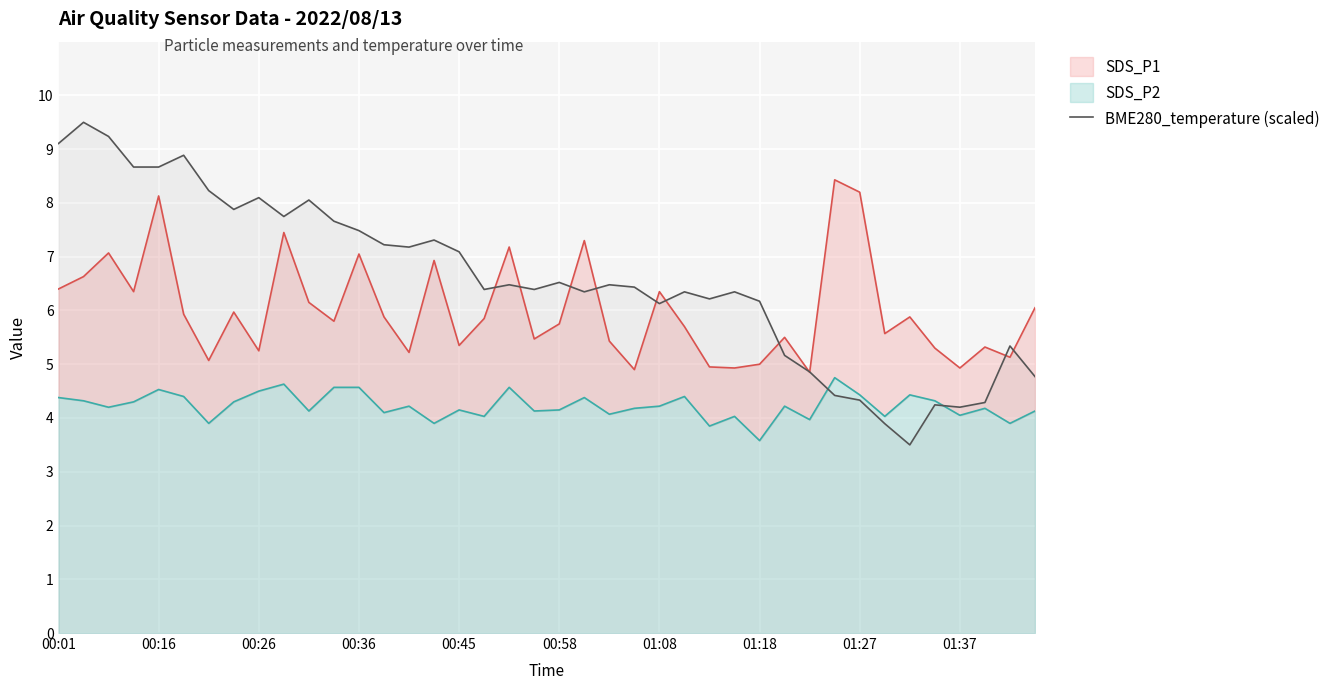

The value of BME280_temperature (scaled) at 00:58 is 6.5. True or false?

True